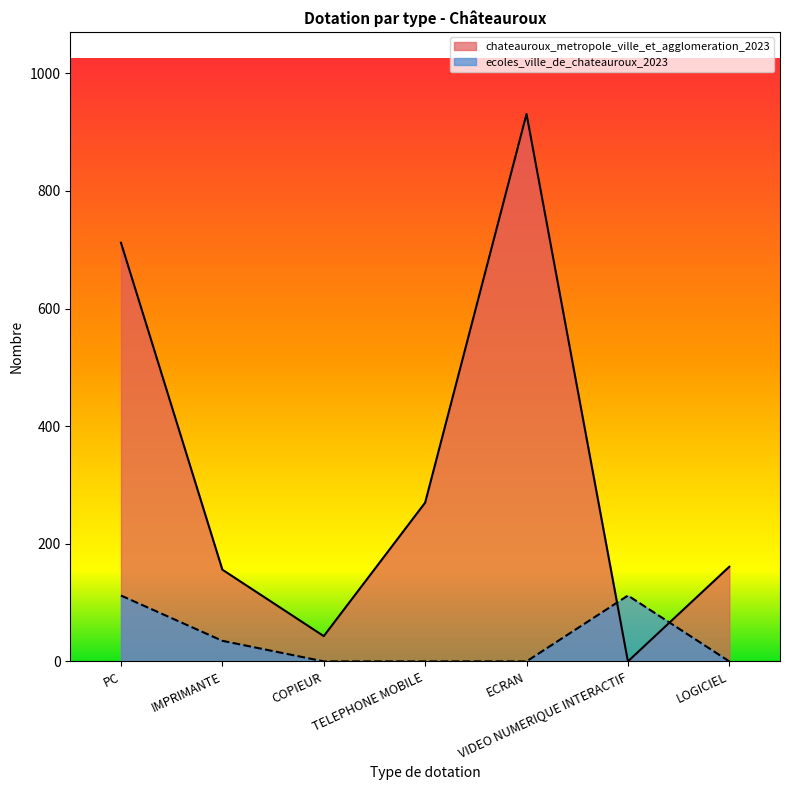

True or false: chateauroux_metropole_ville_et_agglomeration_2023 has a value of 1542 at ECRAN.

False